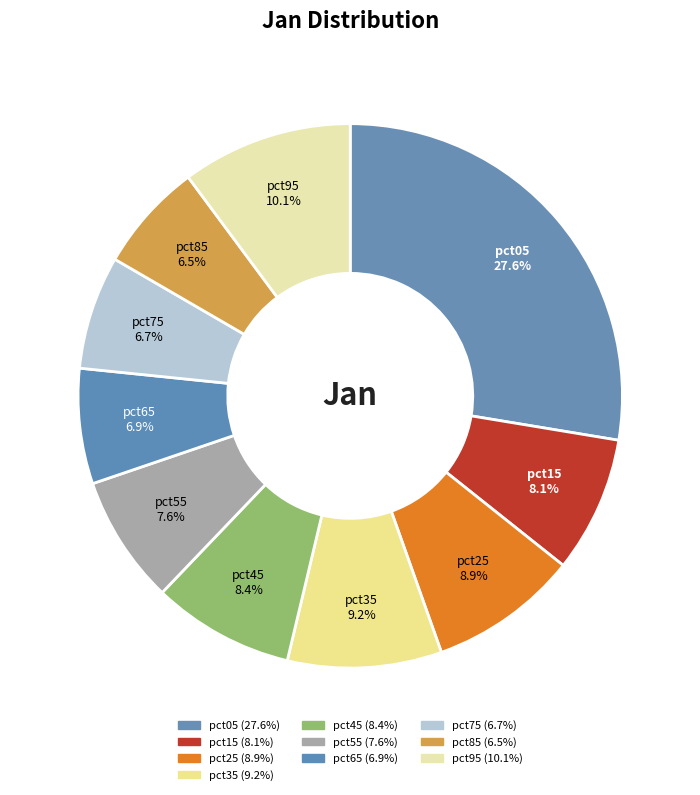

How many slices are in this pie chart?

10